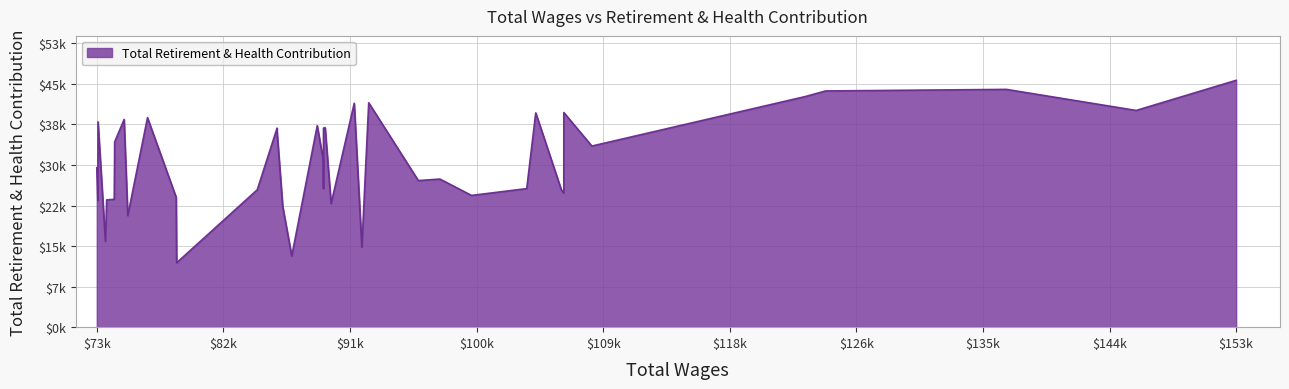

Does the chart have visible grid lines?

Yes